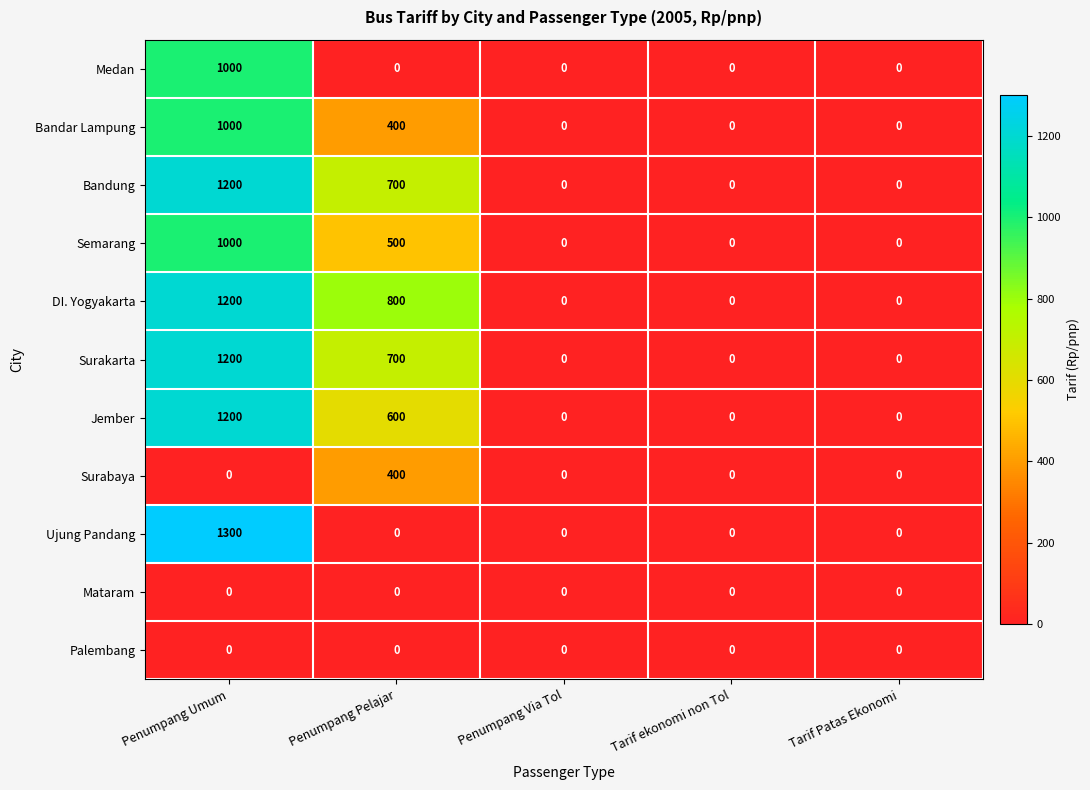

What is the difference between the maximum and minimum values in the Surabaya series?

400